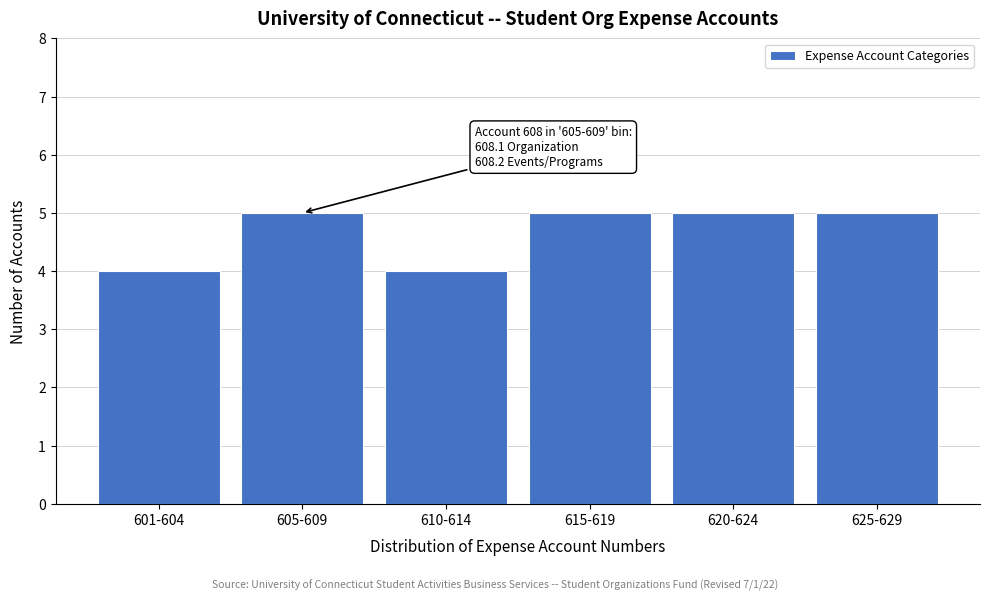

Reading left to right, transcribe all the data shown in this chart.

601-604=4	605-609=5	610-614=4	615-619=5	620-624=5	625-629=5